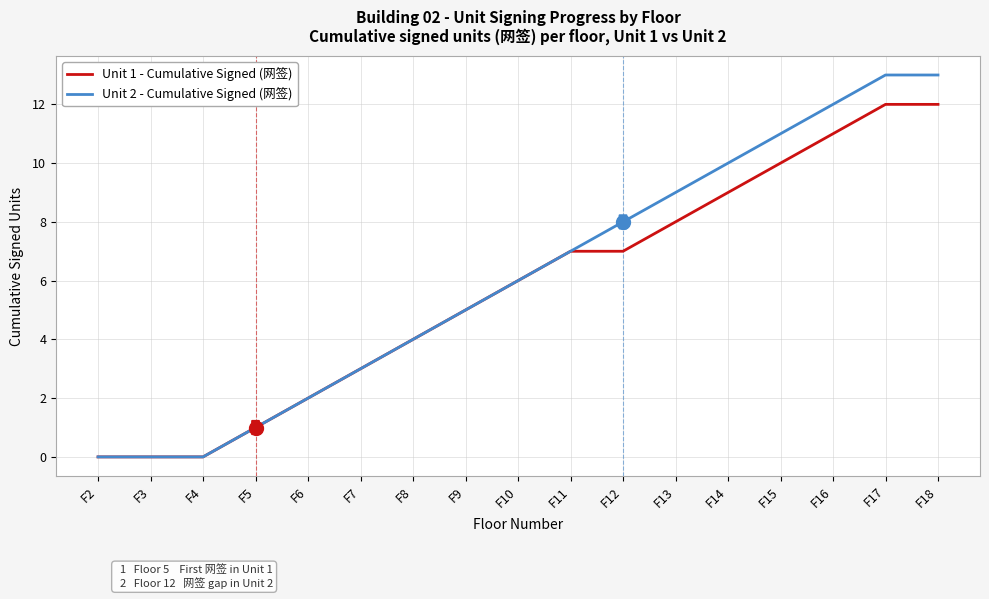

At F18, list the series in order from smallest to largest.

Unit 1 - Cumulative Signed (网签), Unit 2 - Cumulative Signed (网签)